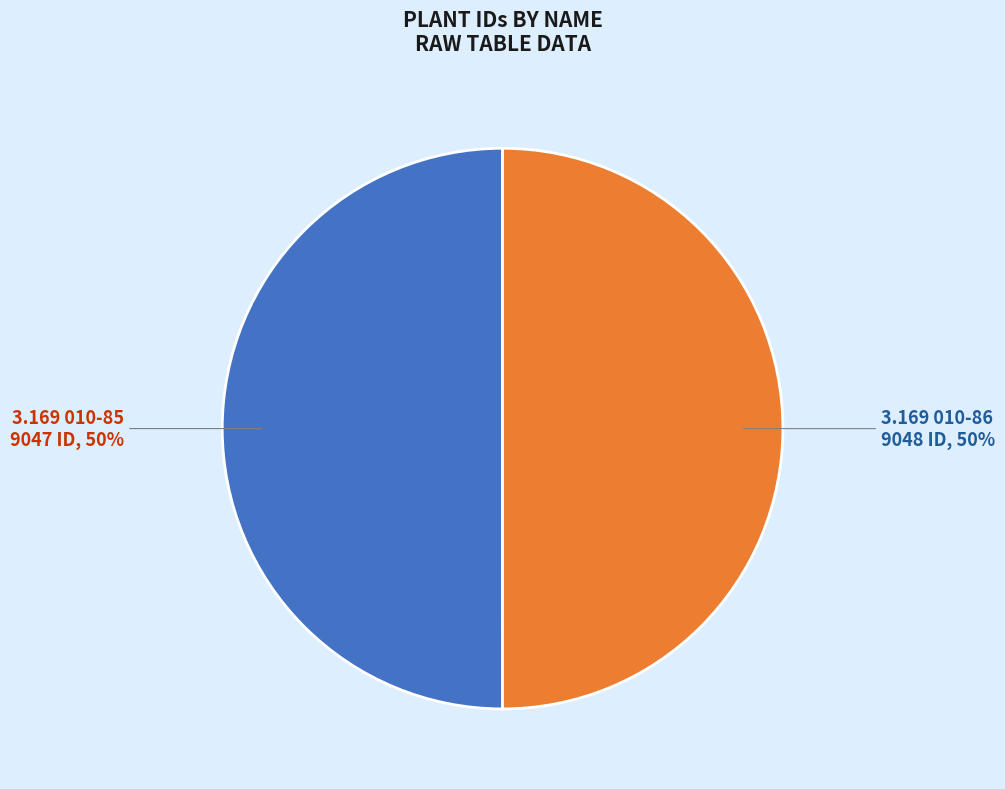

What is the ratio of the value at 3.169 010-86 to the value at 3.169 010-85?

1.0